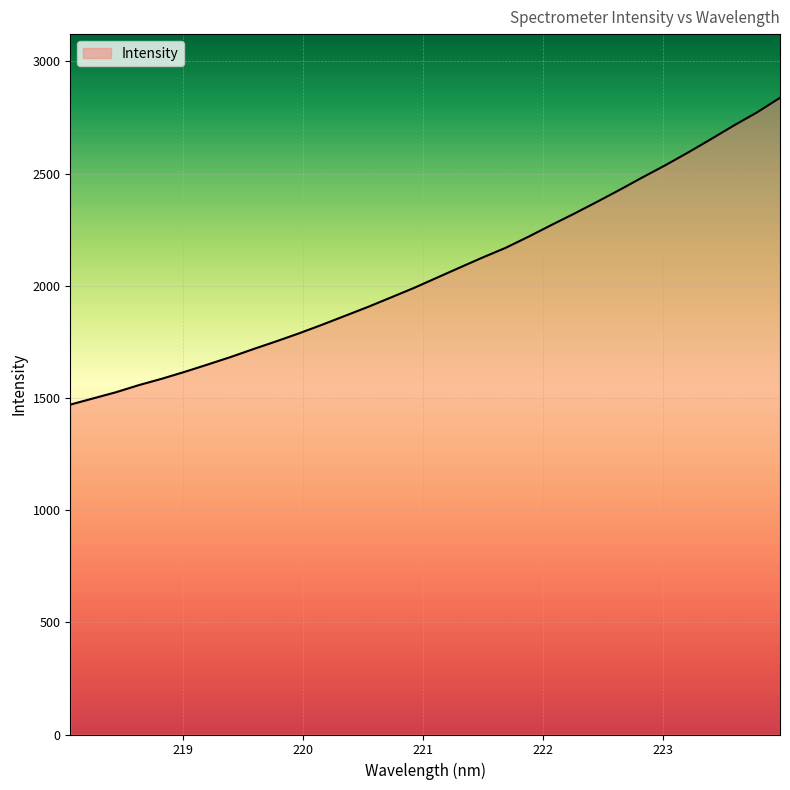

What is the smallest value displayed?

1470.2